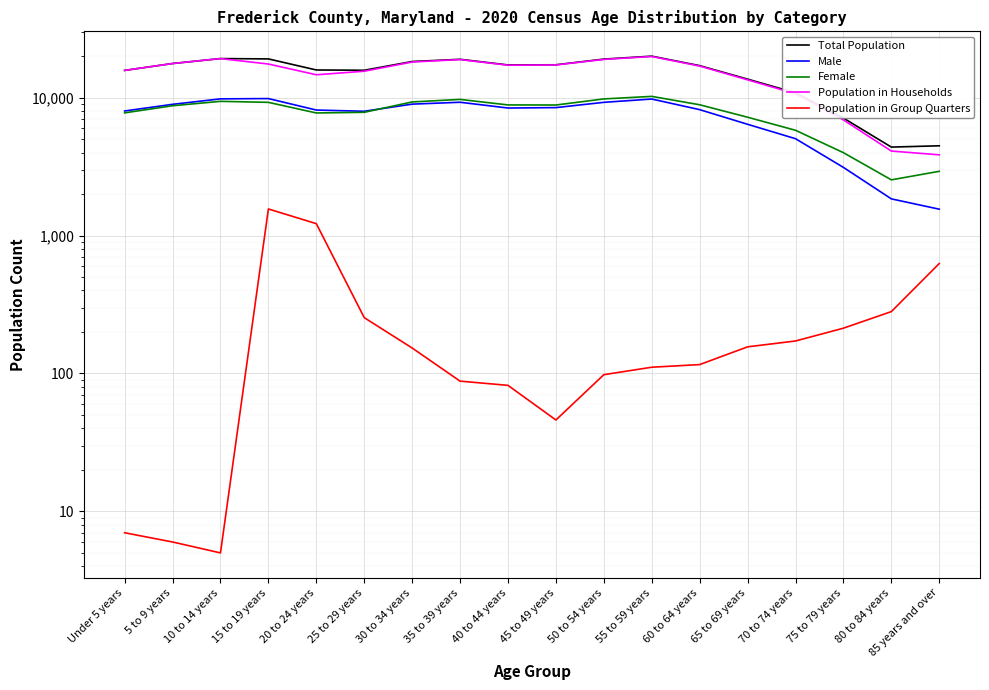

Between 10 to 14 years and 55 to 59 years, which is larger?

55 to 59 years